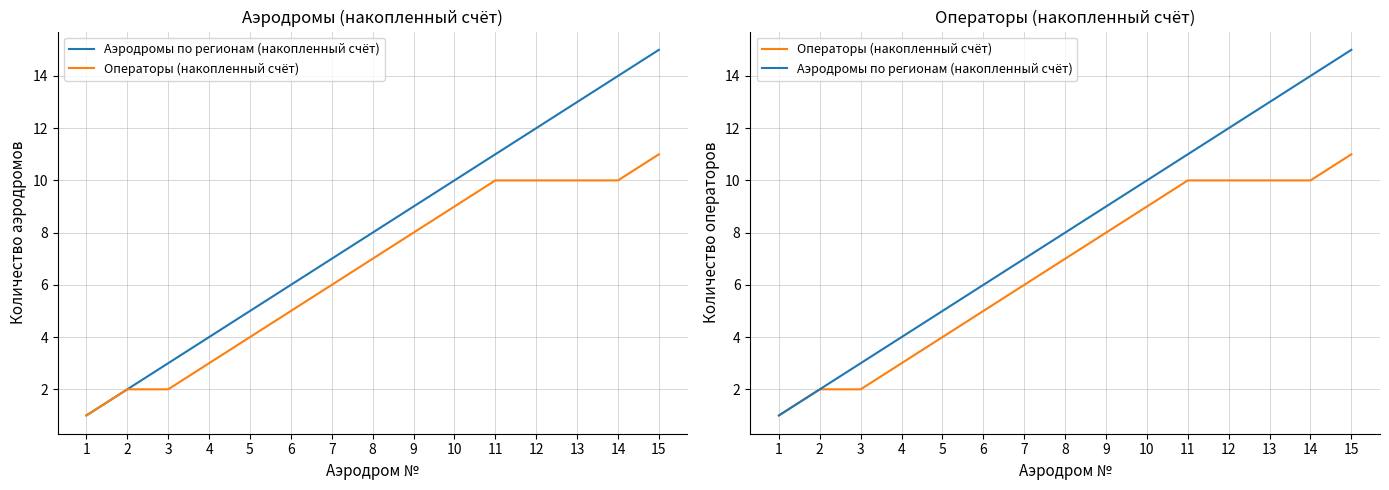

What is the difference between the Аэродромы по регионам (накопленный счёт) values at 12 and 4?

8